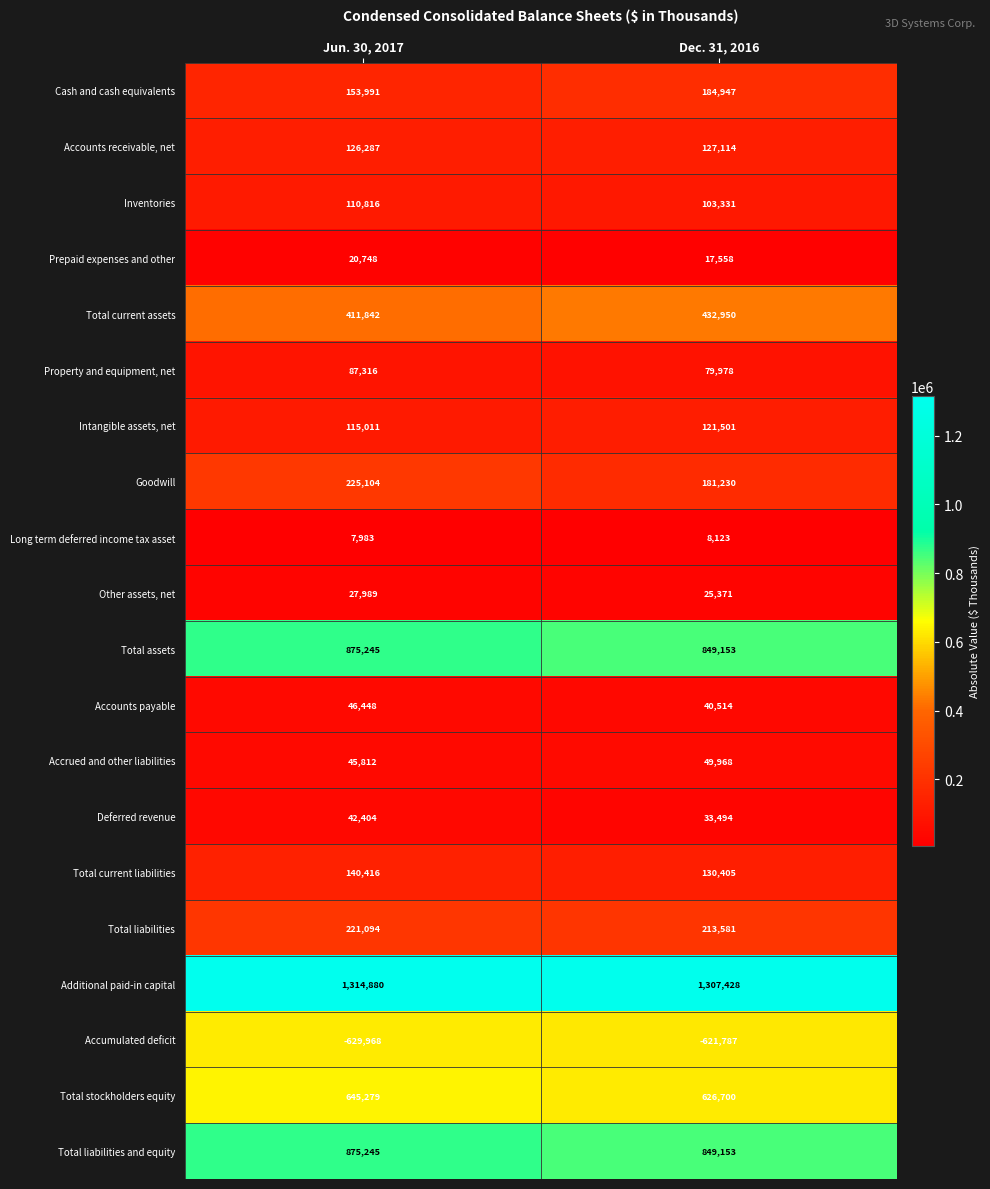

Which series changed the most between Jun. 30, 2017 and Dec. 31, 2016?

Goodwill